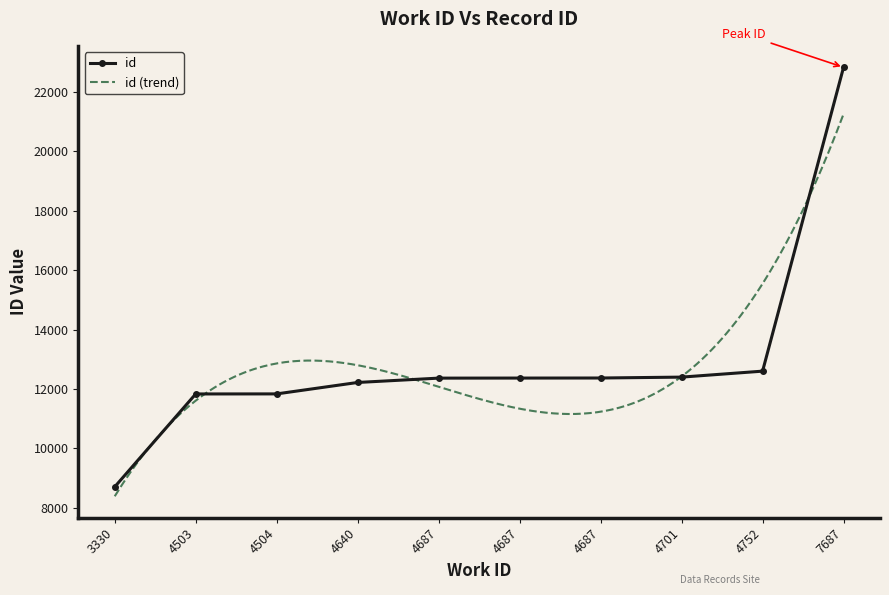

True or false: there are more than 2 points higher than both neighbors.

False